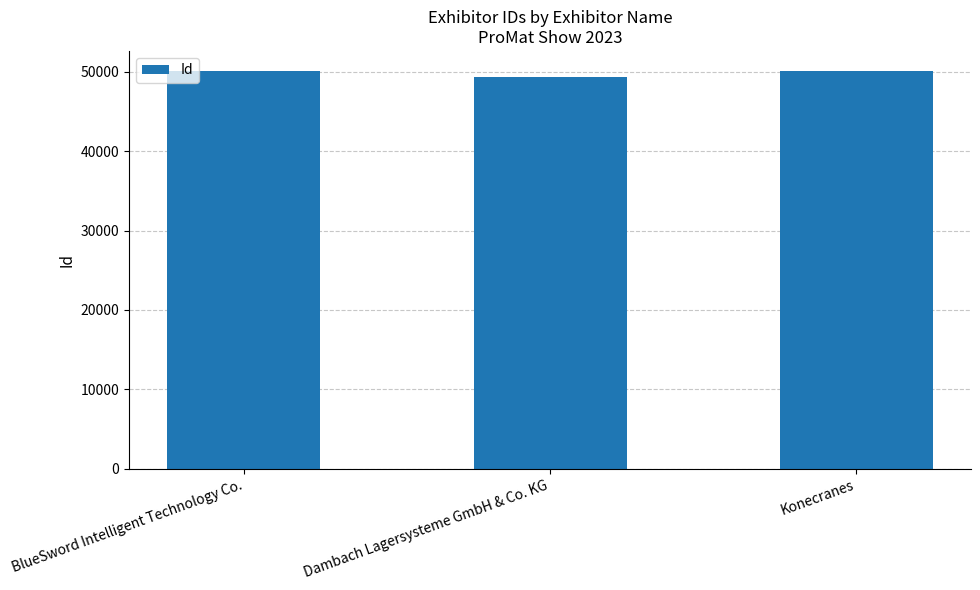

What is the average value?

49821